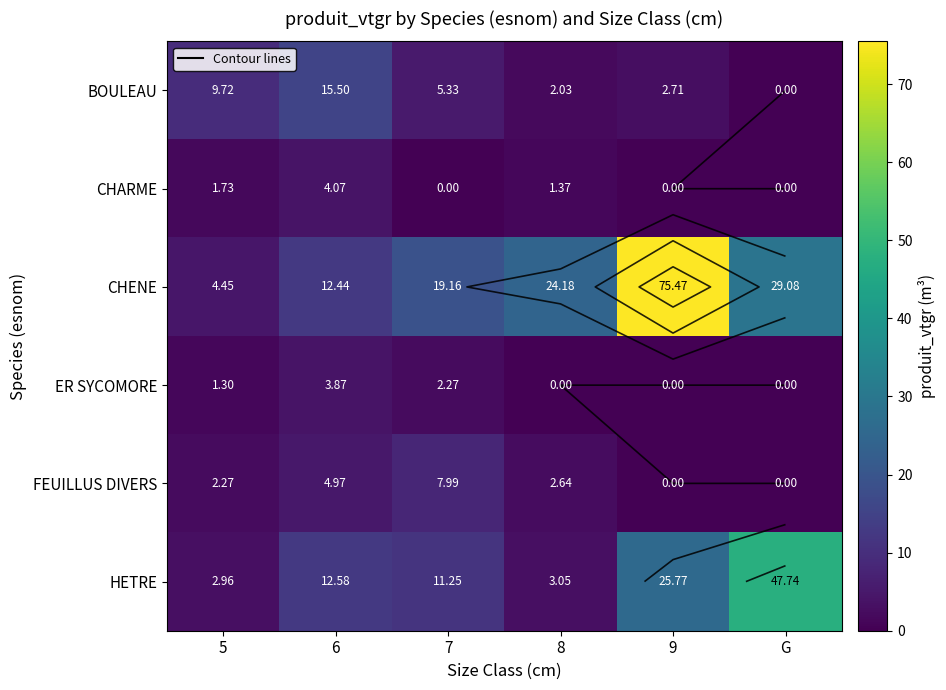

How many positive values does the BOULEAU series have?

5